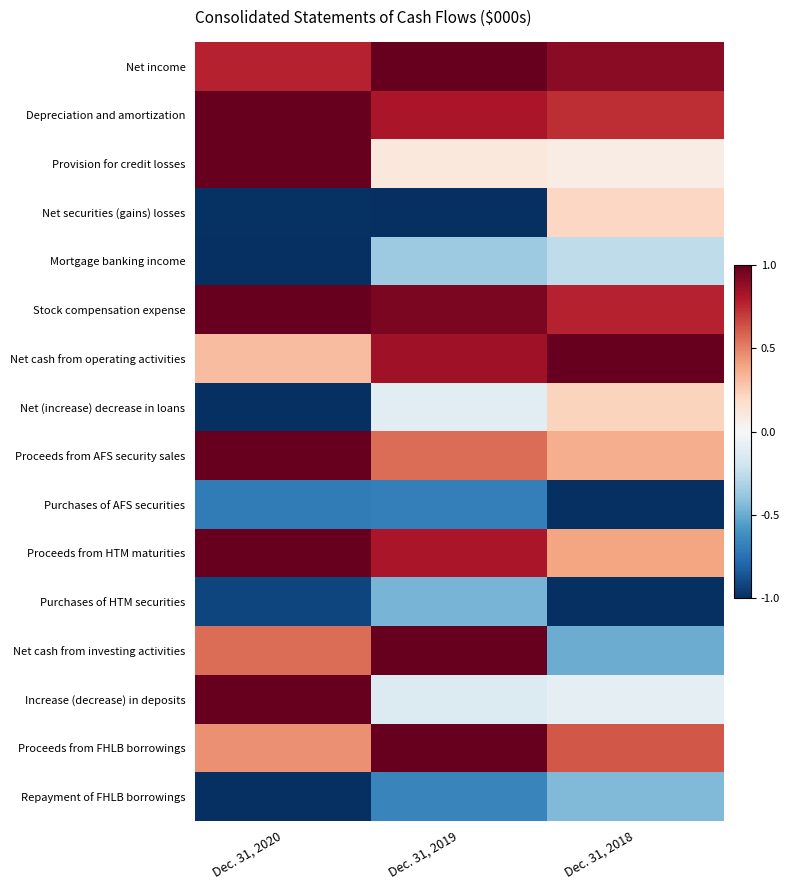

At which category is the sum across all series the highest?

Dec. 31, 2019